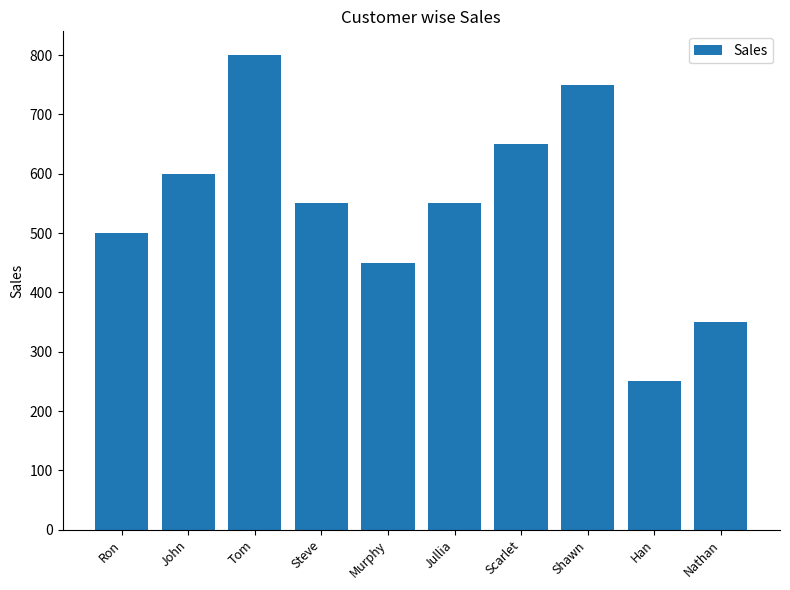

How many distinct data groups are displayed?

1